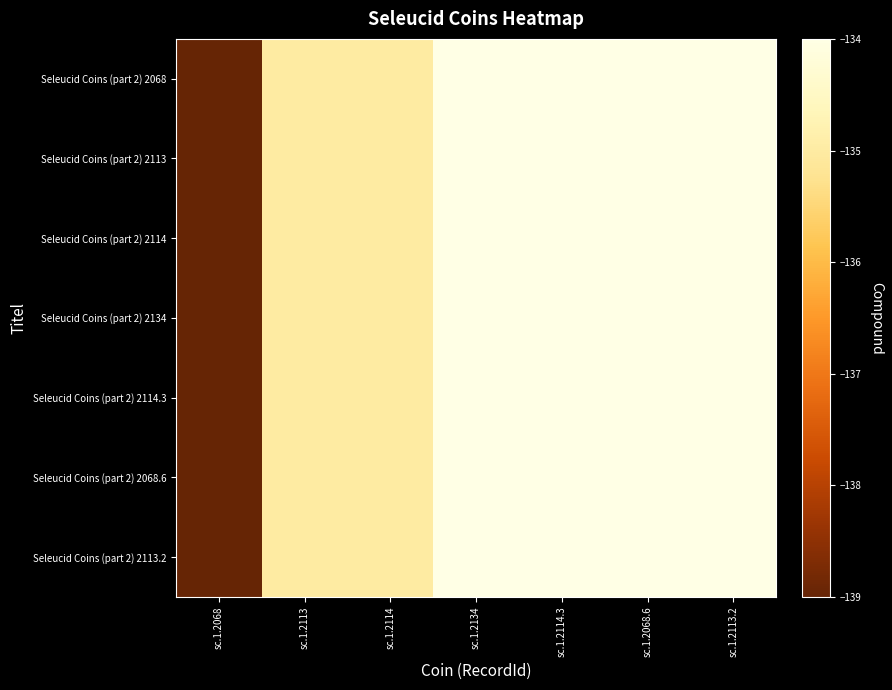

Which series has the largest total across all categories?

Seleucid Coins (part 2) 2068